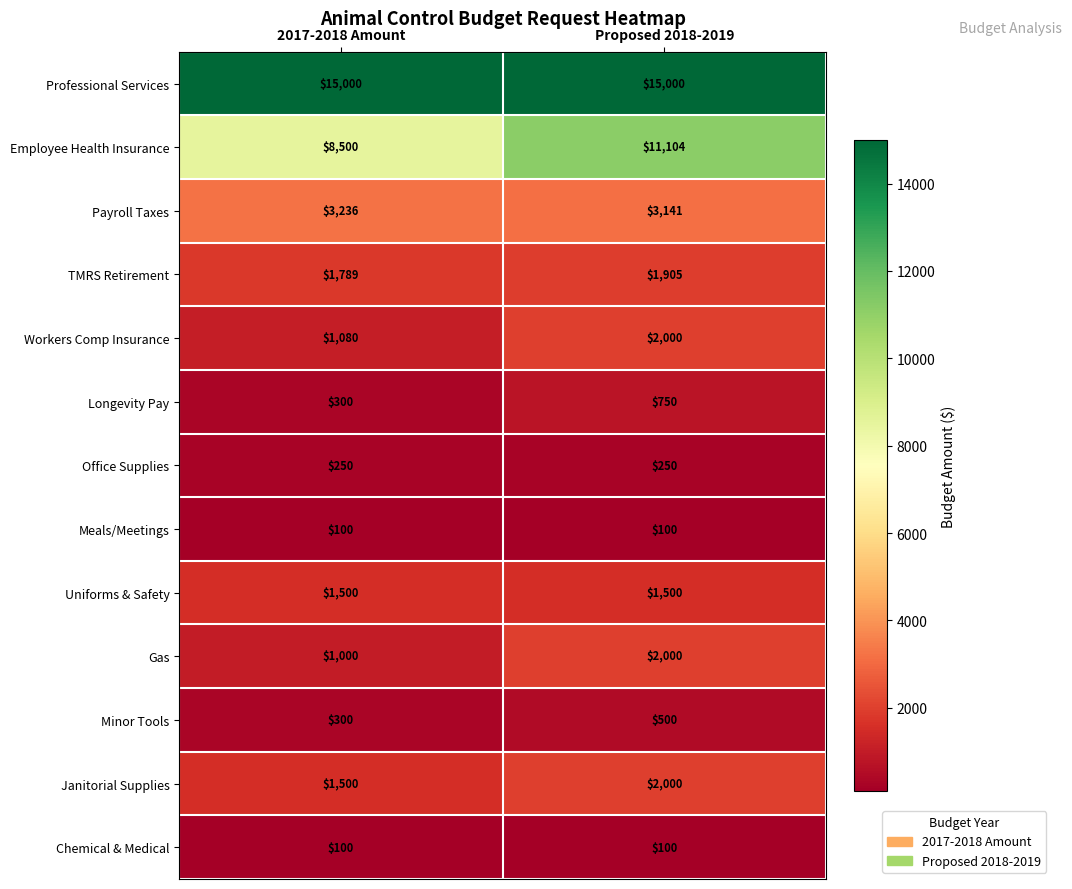

Rank the categories by Payroll Taxes value from lowest to highest.

Proposed 2018-2019, 2017-2018 Amount